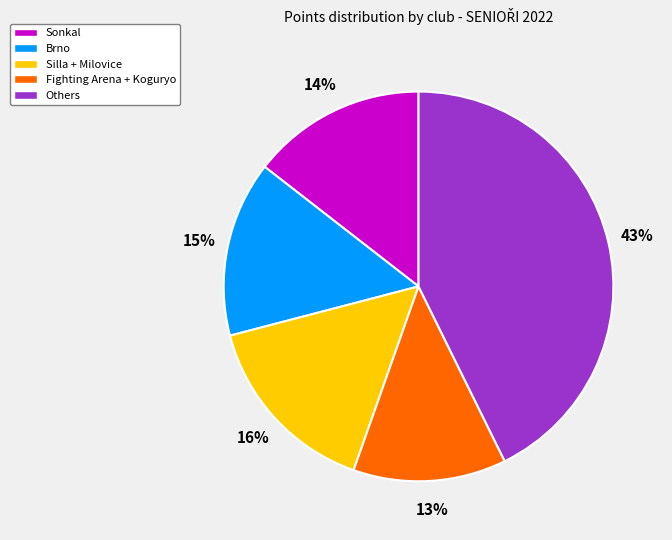

True or false: Fighting Arena + Koguryo accounts for 26% of the total.

False